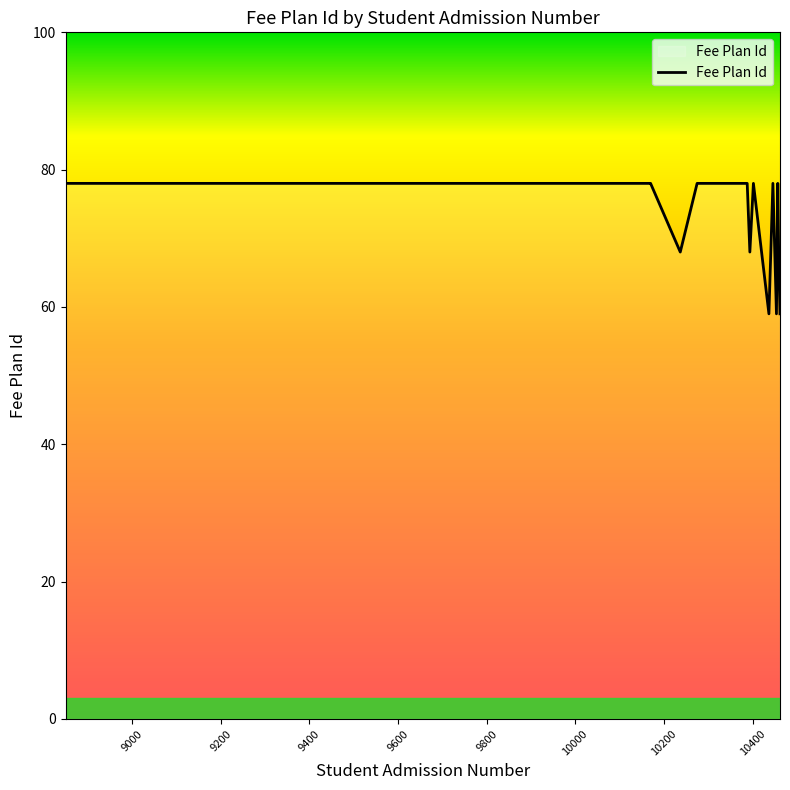

What is the greatest value displayed?

78